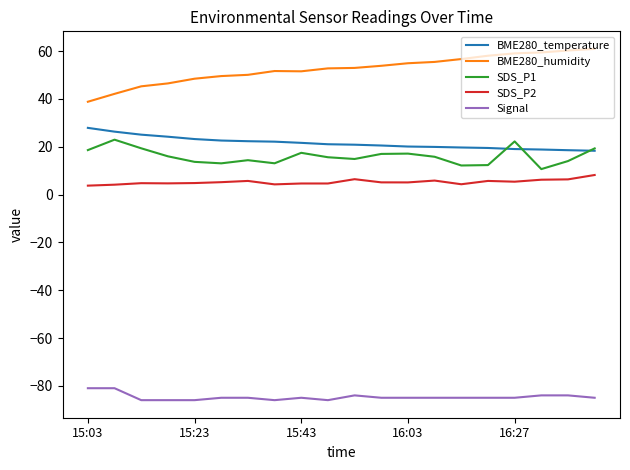

Does the chart display data point markers on the line(s)?

No